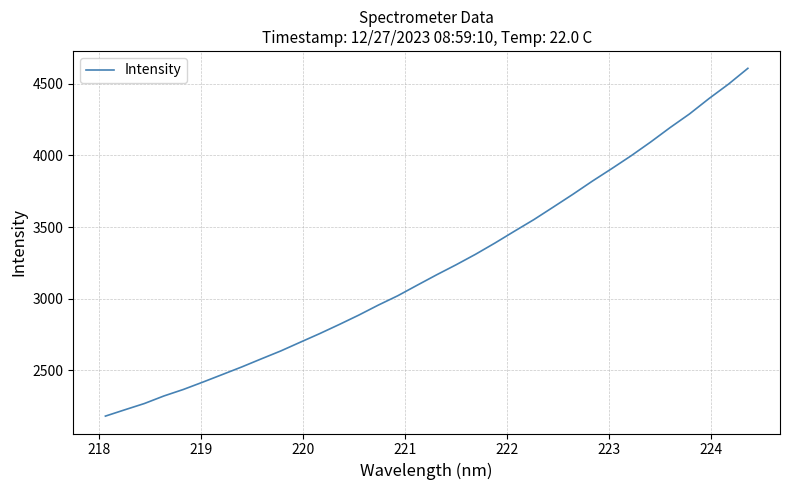

Does the chart display data point markers on the line(s)?

No